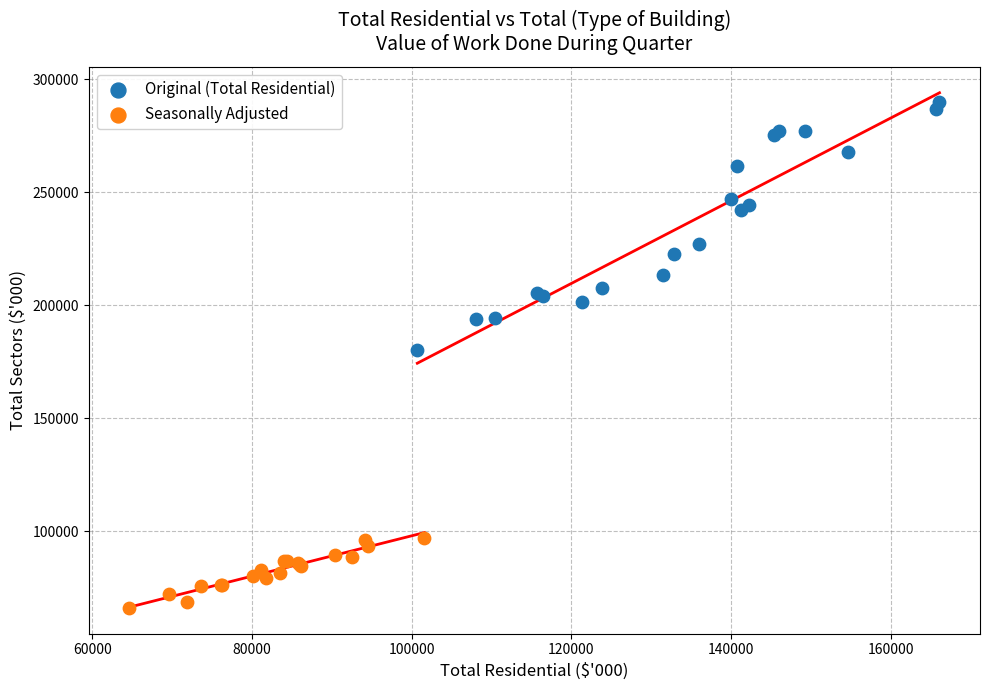

Which series reaches the minimum Y coordinate?

Seasonally Adjusted